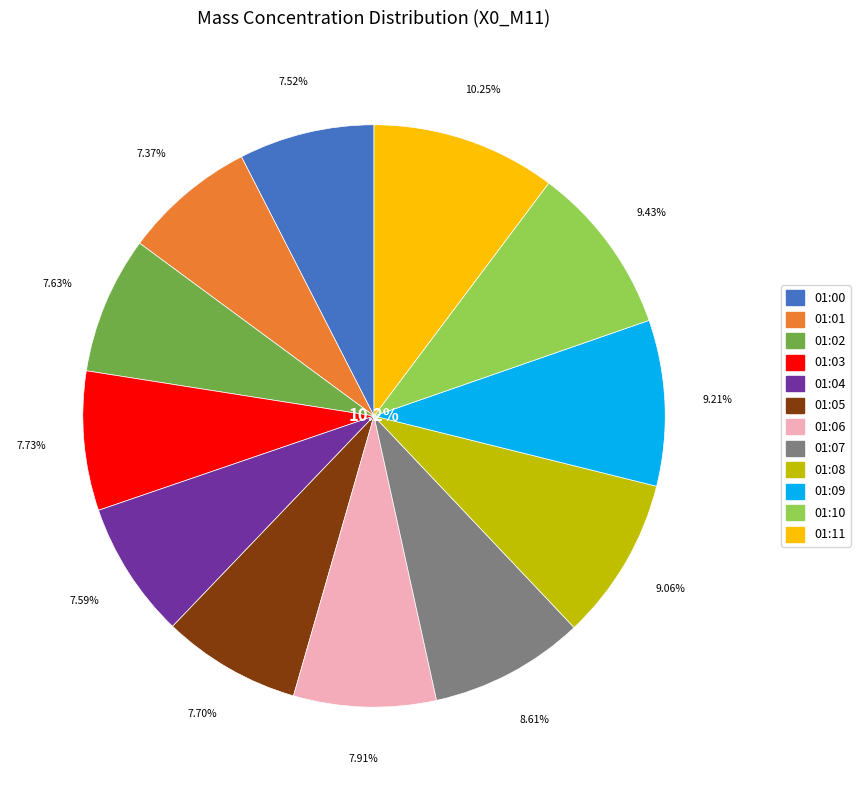

What percentage is the 01:11 slice, to the nearest percent?

10%